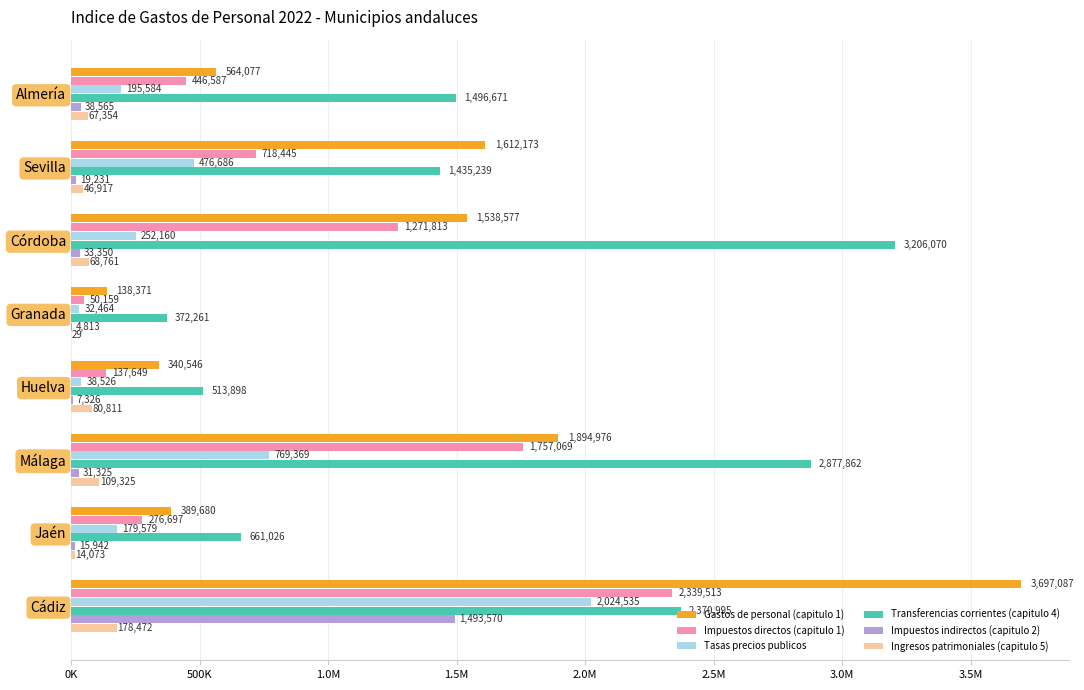

Which series has the largest range (max minus min)?

Gastos de personal (capitulo 1)